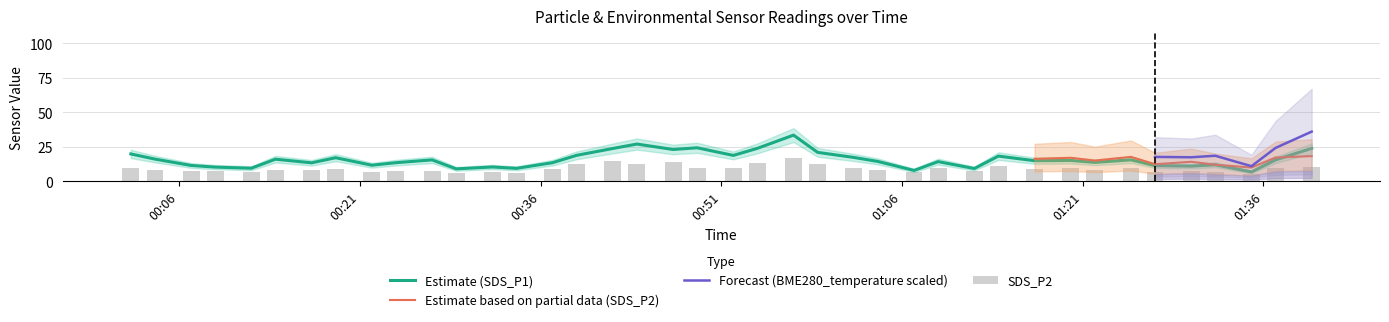

What is the minimum value for Estimate (SDS_P1)?

6.9